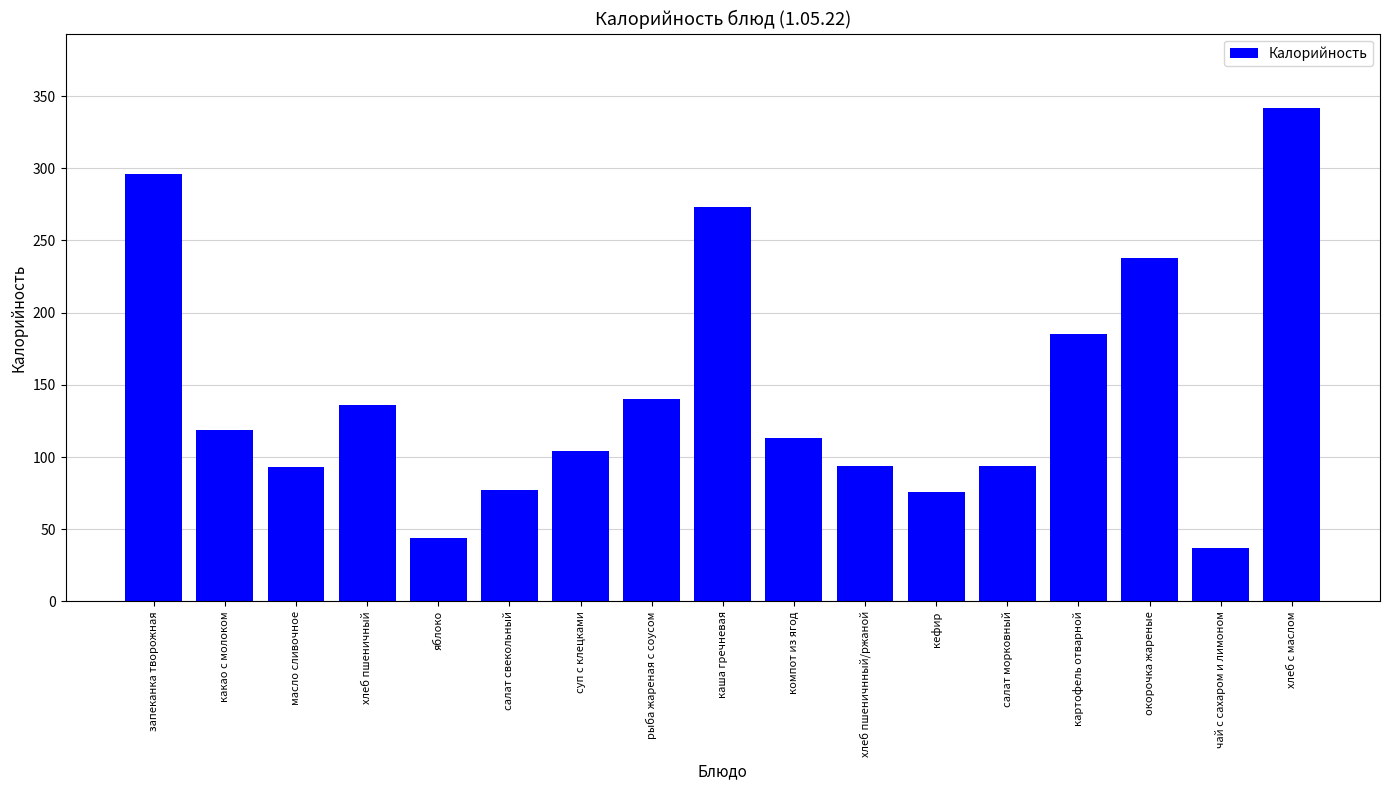

Where is the data nearest to the value 189?

картофель отварной